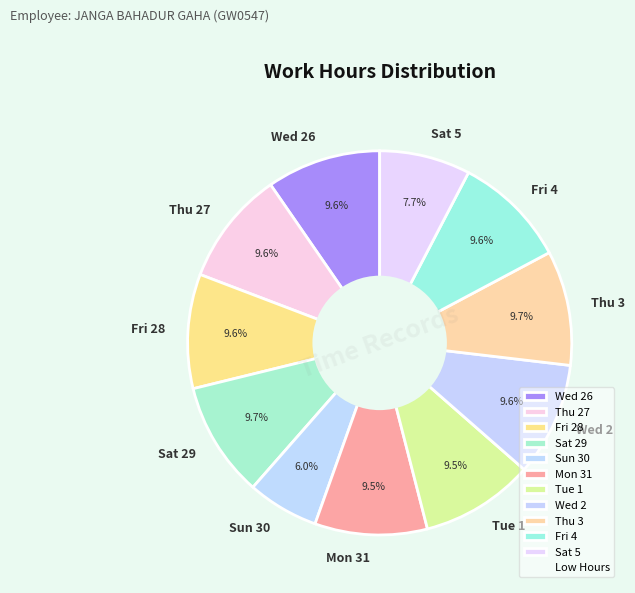

Combined, do Fri 28 and Sat 5 account for over 50%?

No